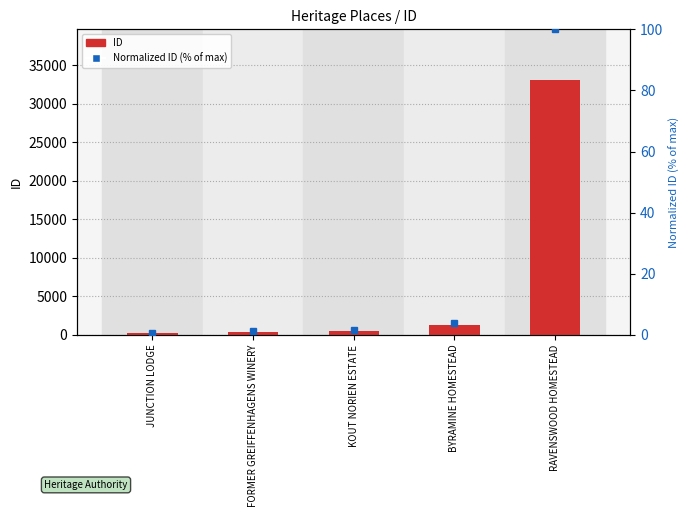

Reading left to right, what are all the values shown in this chart?

ID: 205.0	436.0	567.0	1258.0	33055.0
Normalized ID (% of max): 0.6	1.3	1.7	3.8	100.0